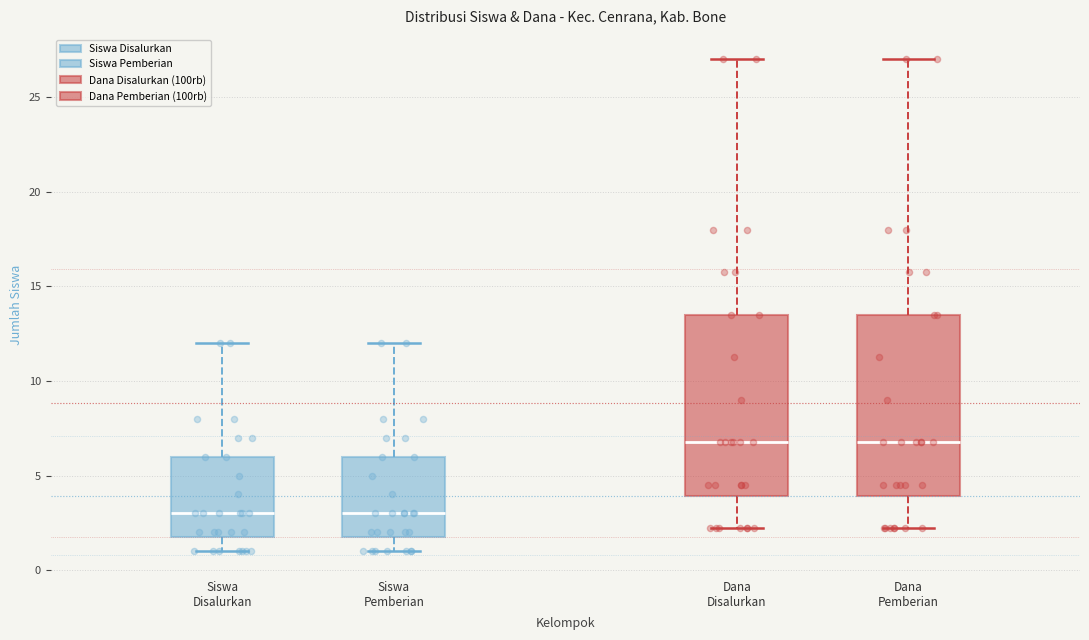

Reading left to right, transcribe this box plot: for each box, give where its median line is, the range the box spans, and where its two whiskers end, as read against the y-axis. The values are not printed on the chart, so give them approximately, as read against the axis.

Siswa Disalurkan: median 3.0, box 2.0 to 6.0, whiskers 1.0 to 12.0
Siswa Pemberian: median 3.0, box 2.0 to 6.0, whiskers 1.0 to 12.0
Dana Disalurkan: median 7.0, box 4.0 to 13.5, whiskers 2.5 to 27.0
Dana Pemberian: median 7.0, box 4.0 to 13.5, whiskers 2.5 to 27.0